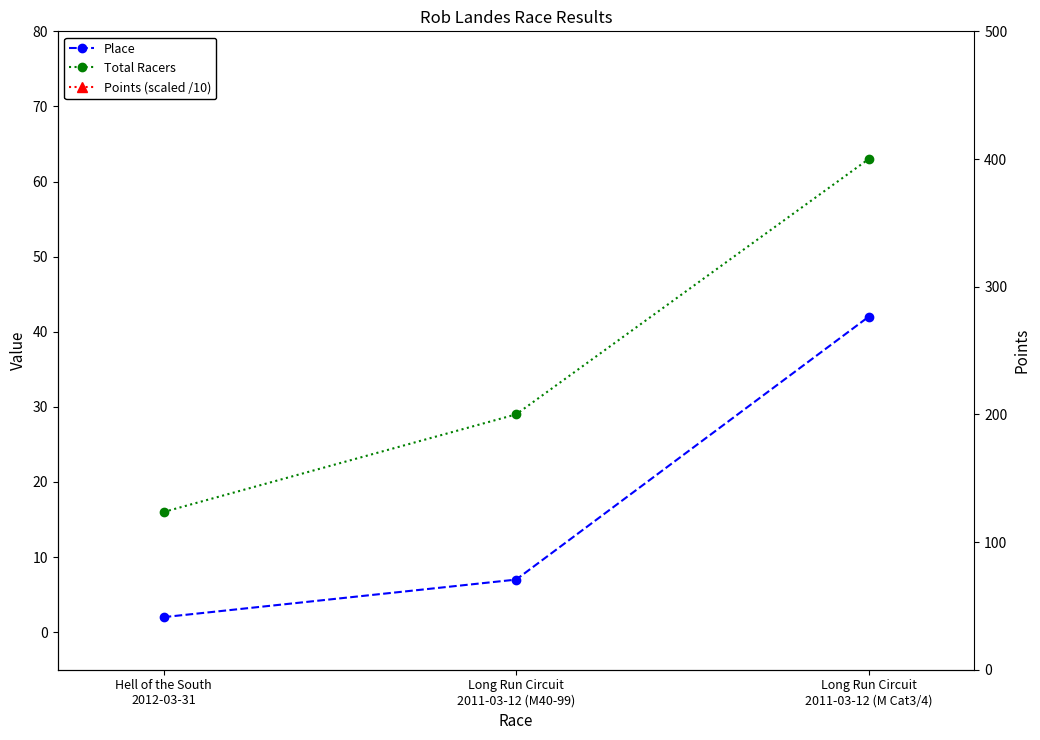

The Points (scaled /10) series shows 392.3 at Hell of the South
2012-03-31. True or false?

False